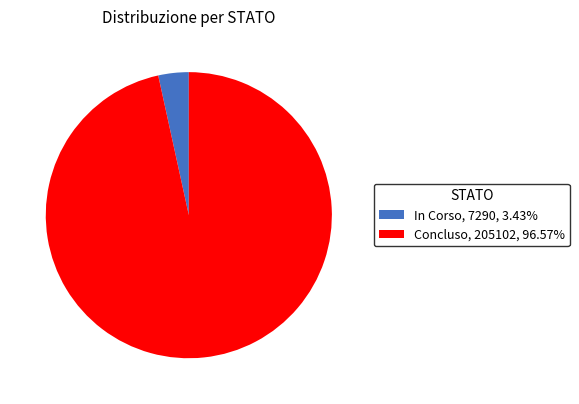

Between Concluso and In Corso, which is larger?

Concluso